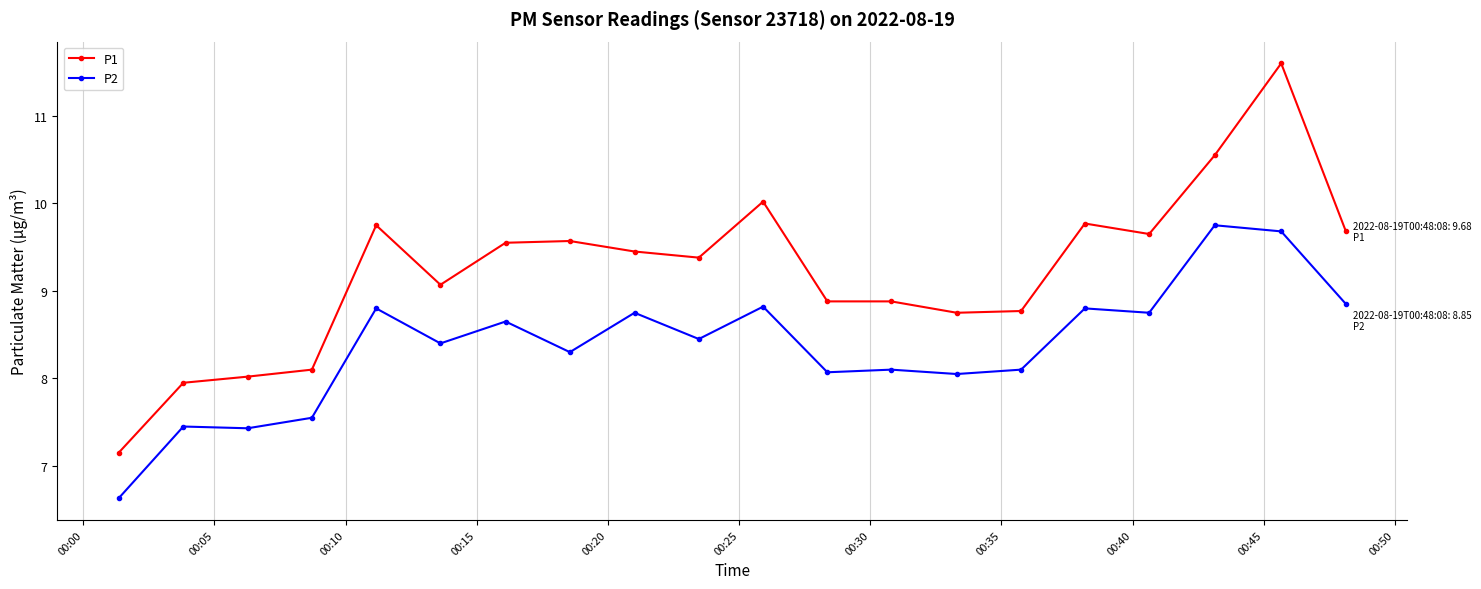

Rank the series by their average value, from lowest to highest.

P2, P1